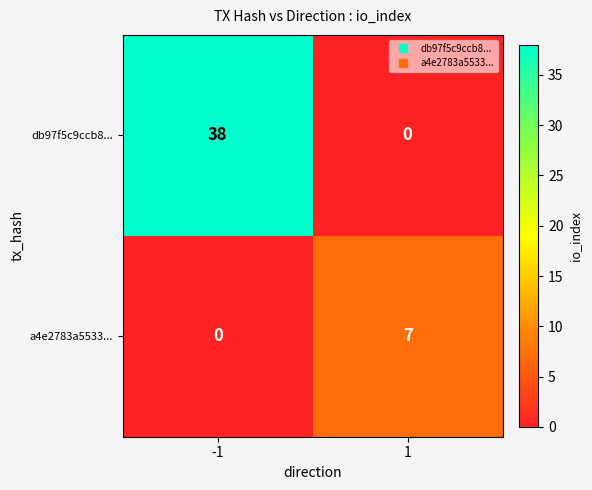

Reading left to right, list all the values displayed in this chart.

db97f5c9ccb8...: -1=38	1=0
a4e2783a5533...: -1=0	1=7